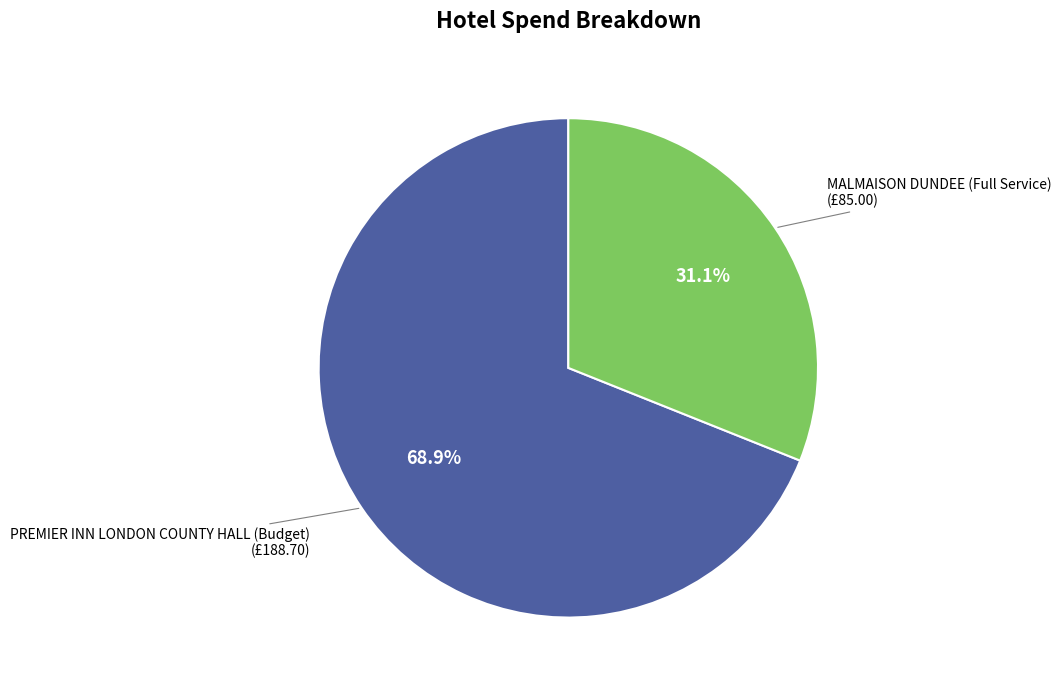

Is there a majority slice in this chart?

Yes